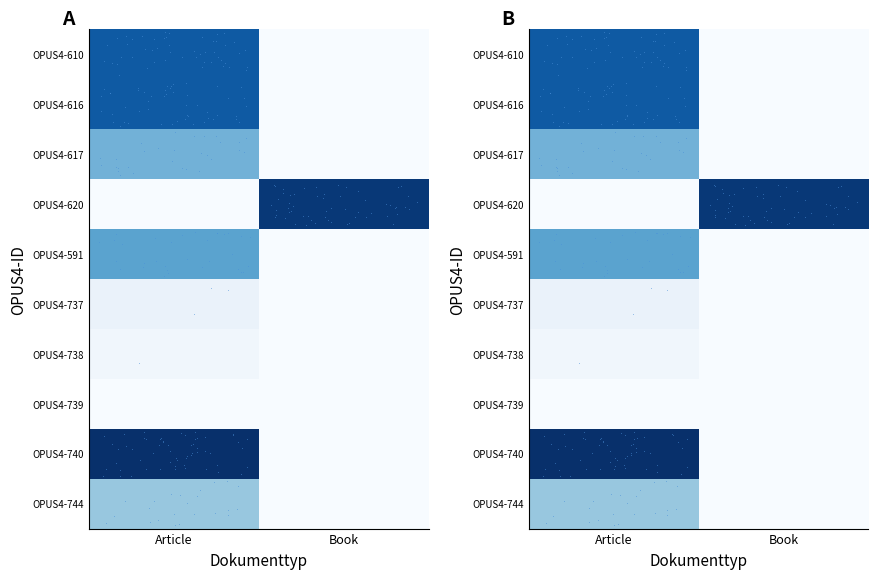

At how many categories does at least one series exceed 0?

2